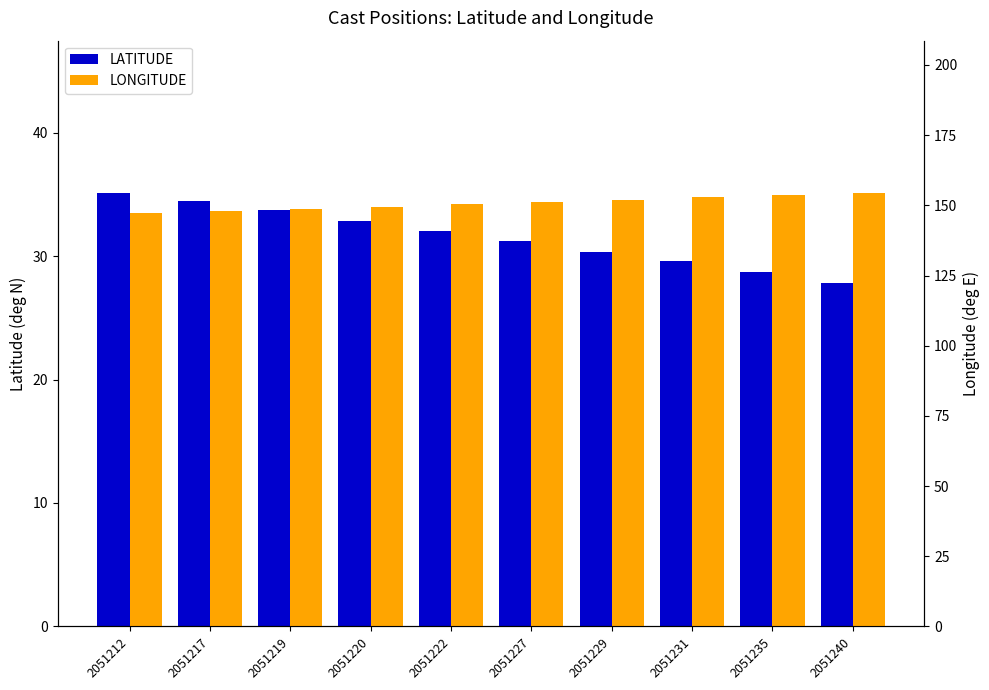

Are the bars grouped side by side (vs. stacked)?

Yes